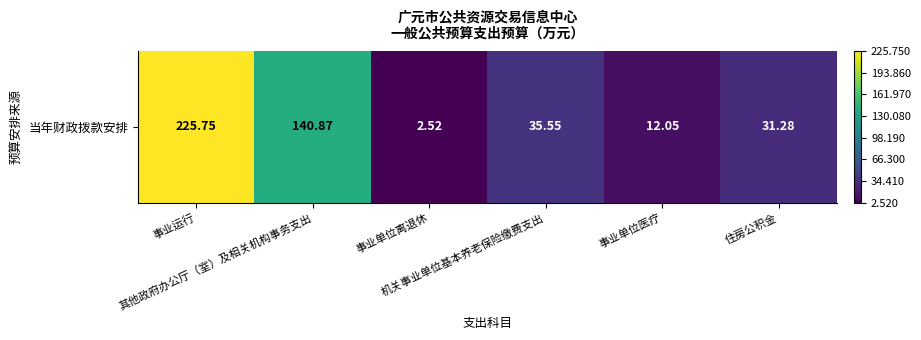

The chart shows a value of 210.9 at 其他政府办公厅（室）及相关机构事务支出. True or false?

False